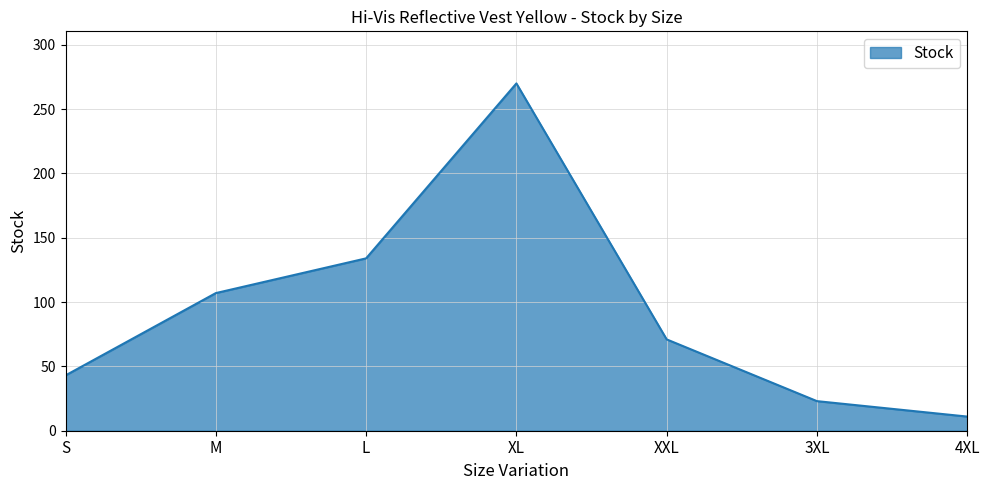

The value at XXL is 71. True or false?

True